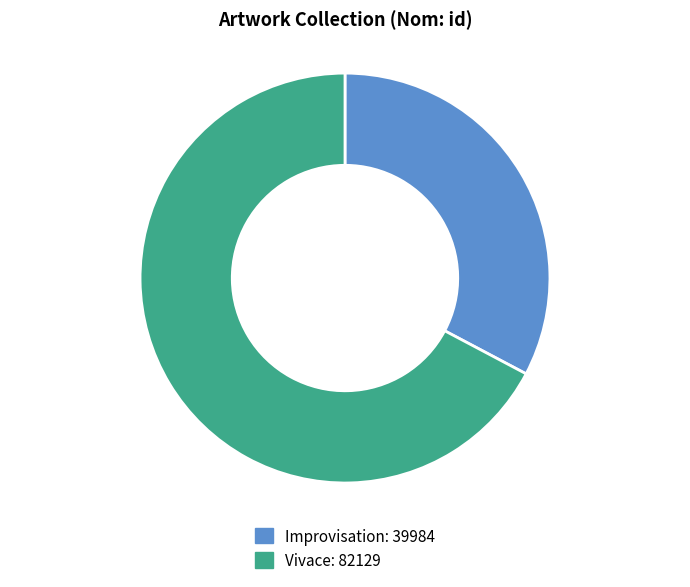

Approximately how many times larger is the value at Vivace compared to Improvisation?

2.1